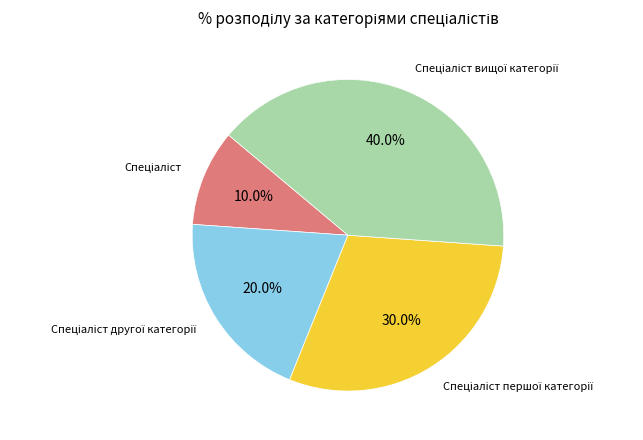

How many slices are in this pie chart?

4